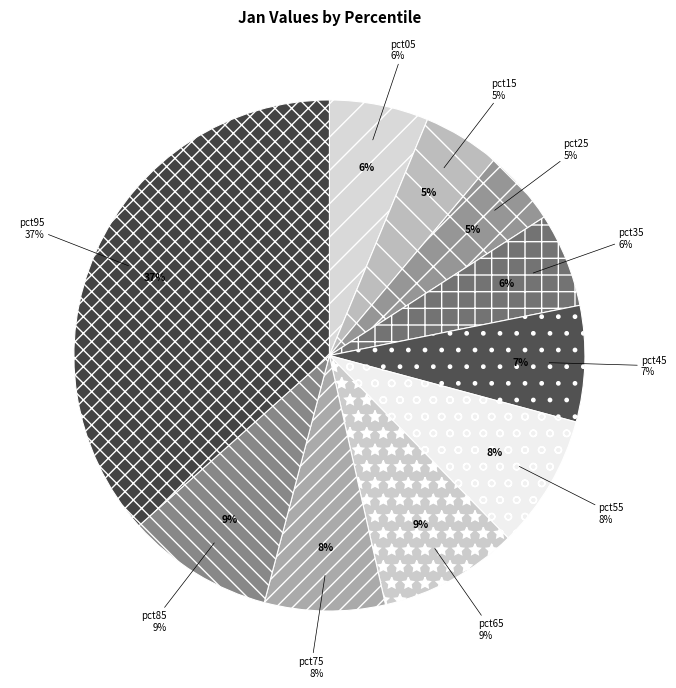

Between pct25 and pct95, which is larger?

pct95